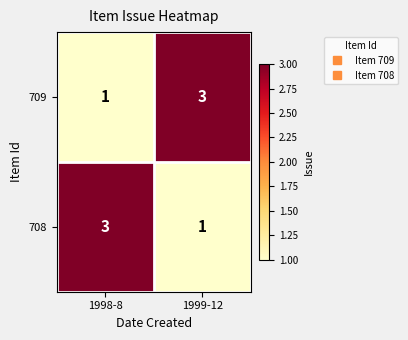

What is the sum of the 709 values at 1999-12 and 1998-8?

4